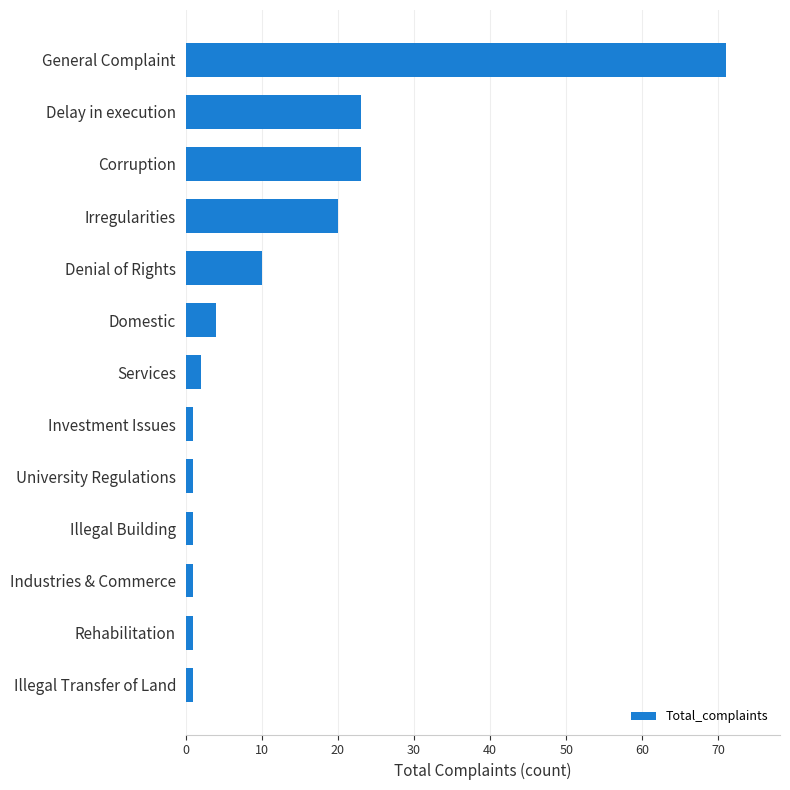

Reading top to bottom, what are all the values shown in this chart?

General Complaint=71	Delay in execution=23	Corruption=23	Irregularities=20	Denial of Rights=10	Domestic=4	Services=2	Investment Issues=1	University Regulations=1	Illegal Building=1	Industries & Commerce=1	Rehabilitation=1	Illegal Transfer of Land=1